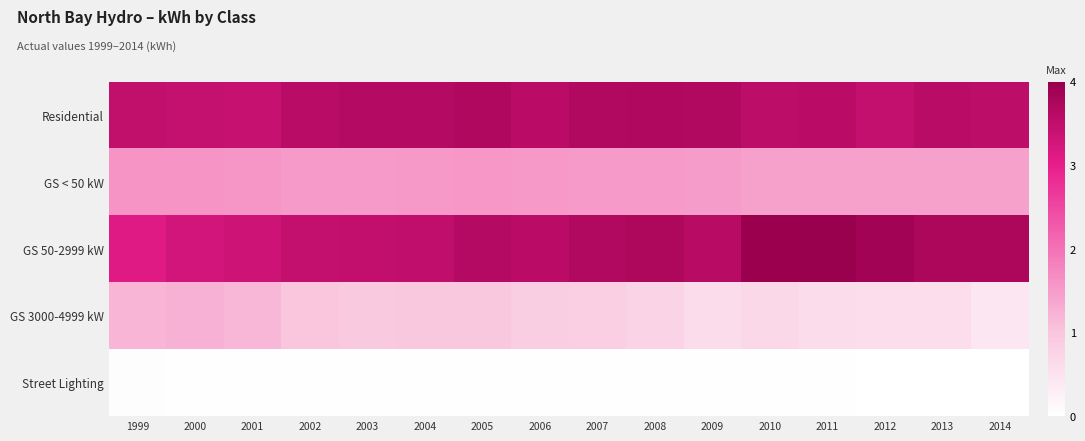

What is the total value across all series at 2008?

9.7